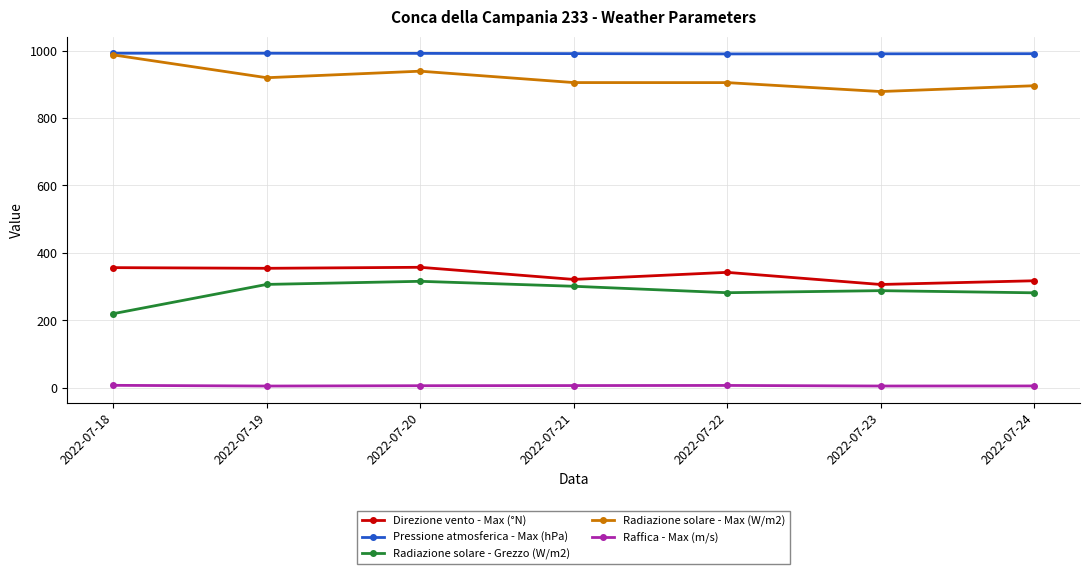

True or false: Radiazione solare - Grezzo (W/m2) and Raffica - Max (m/s) cross at least once.

False